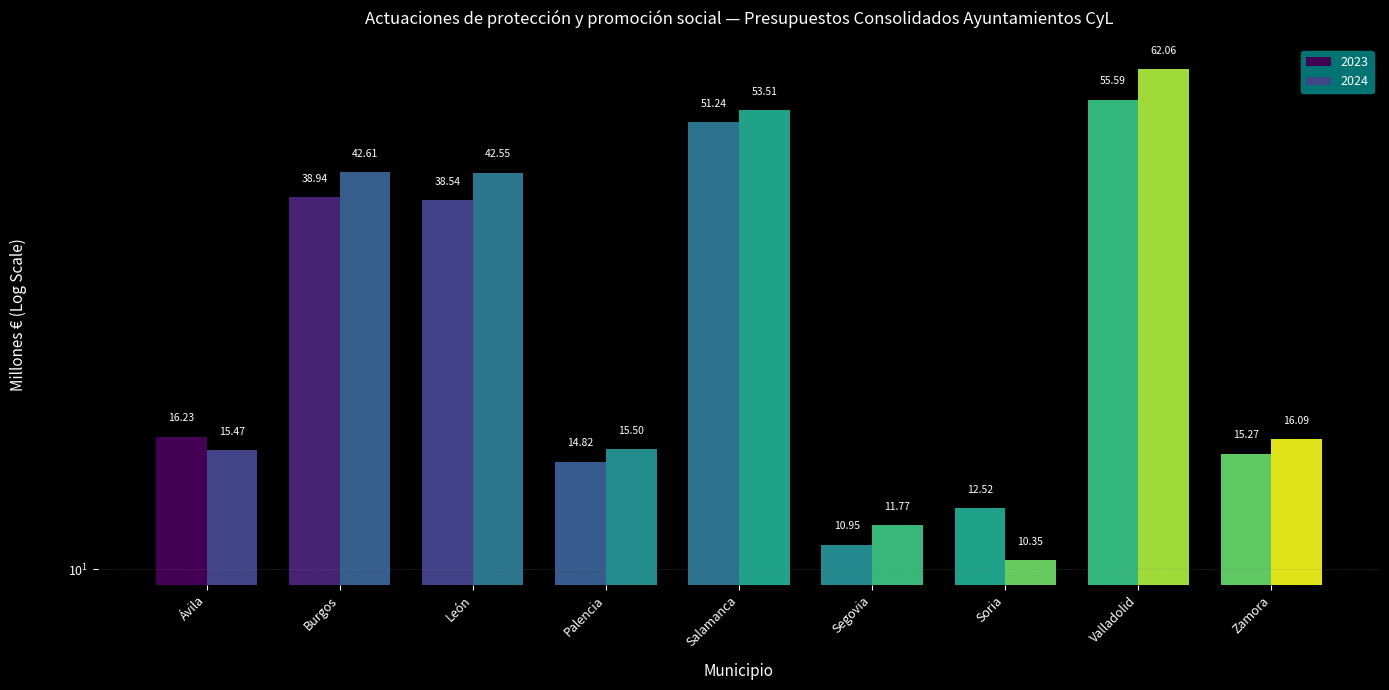

What is the value of the 2024 bar at the 3rd from the left?

42.5